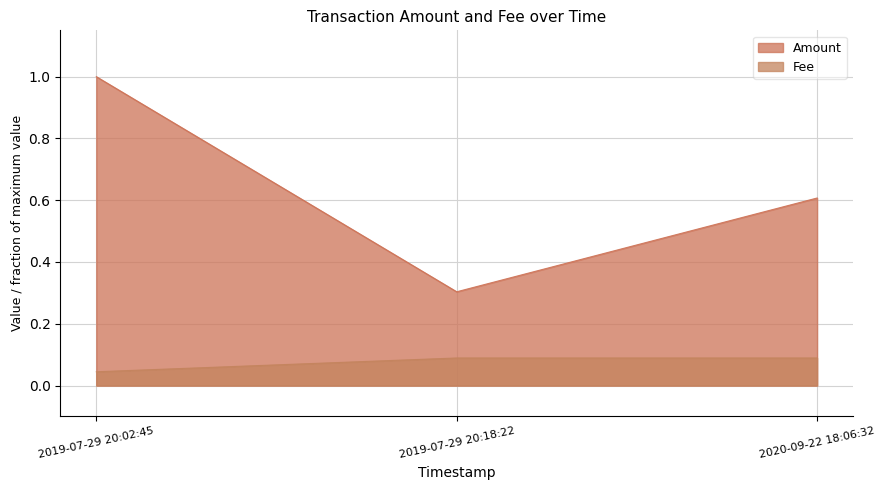

What is the average value of the Amount series?

0.6